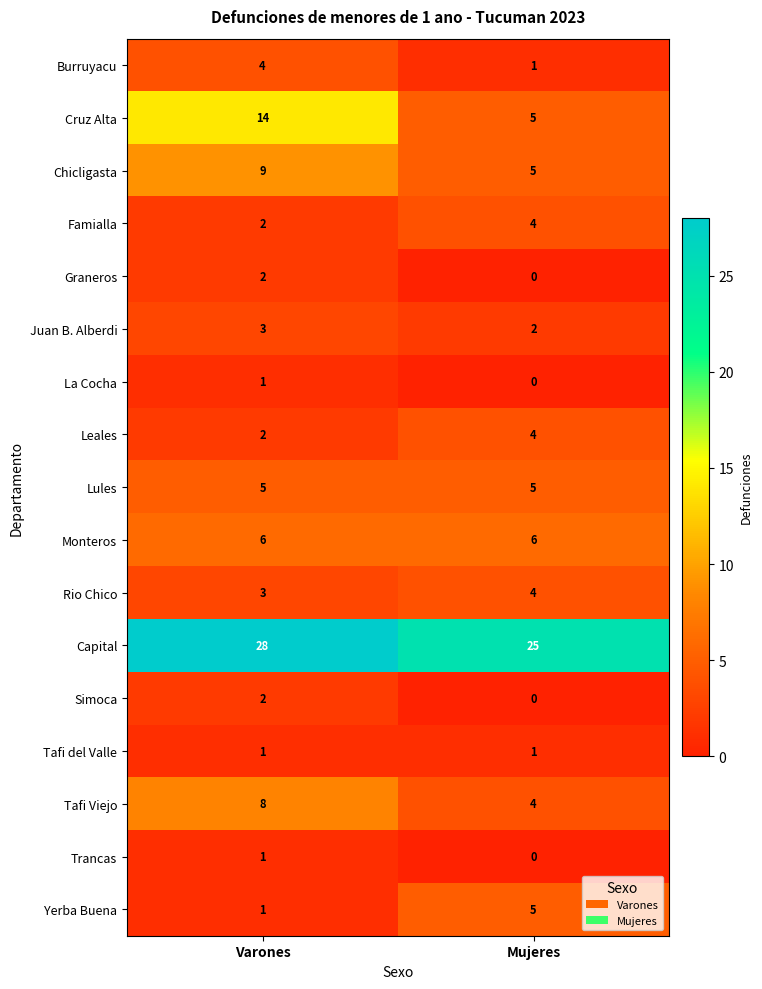

At which category does the chart reach its peak across all series?

Varones